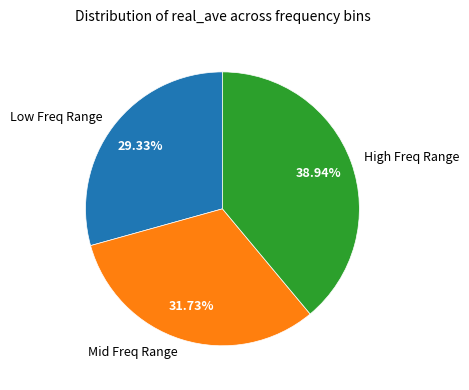

To the nearest percent, what is the average slice percentage?

33%